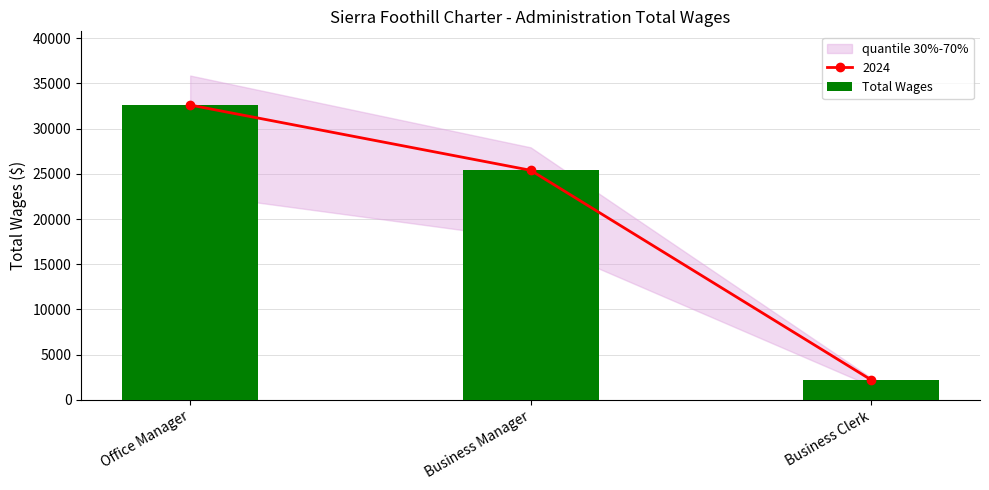

Which category has the lowest value across all series?

Business Clerk